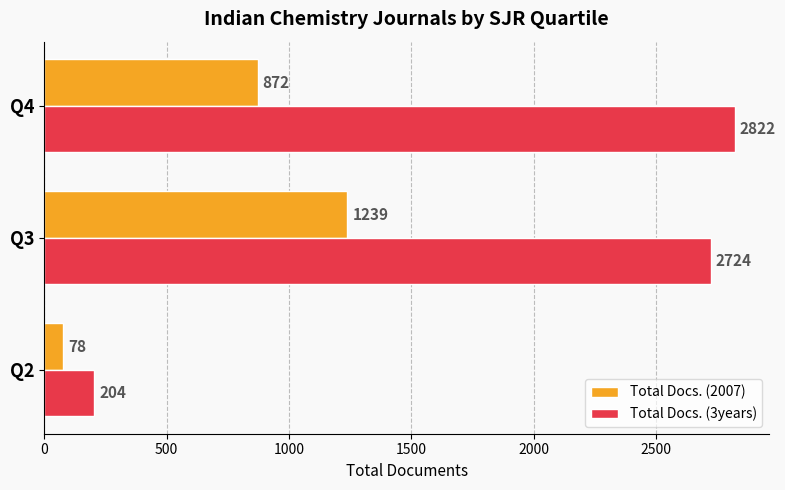

Where is Total Docs. (2007) nearest to the value 658?

Q4